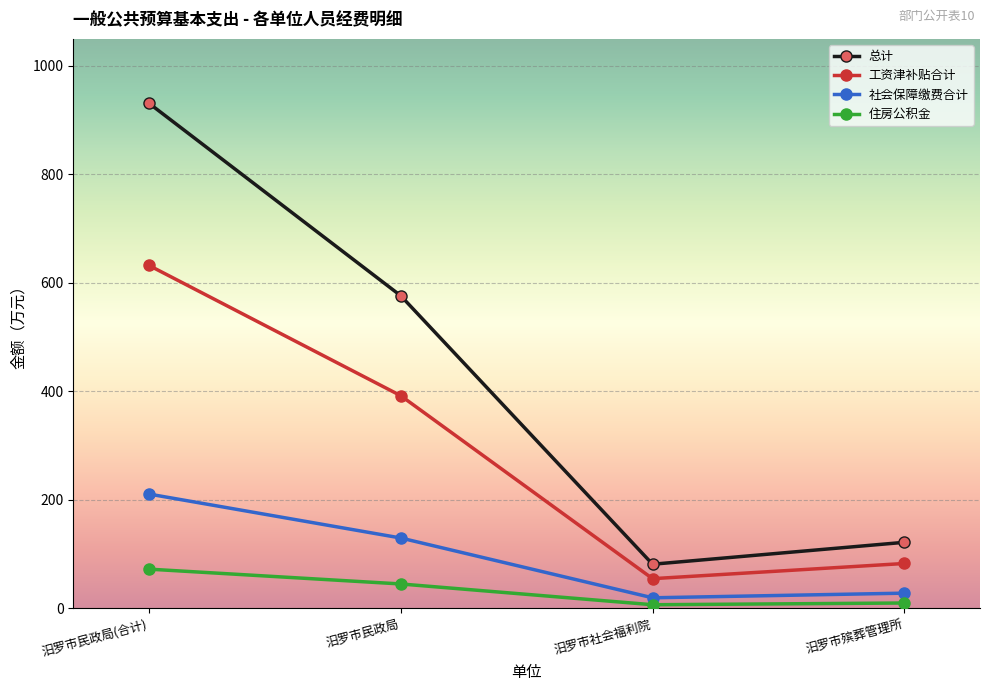

At which label does 社会保障缴费合计 reach its peak?

汨罗市民政局(合计)